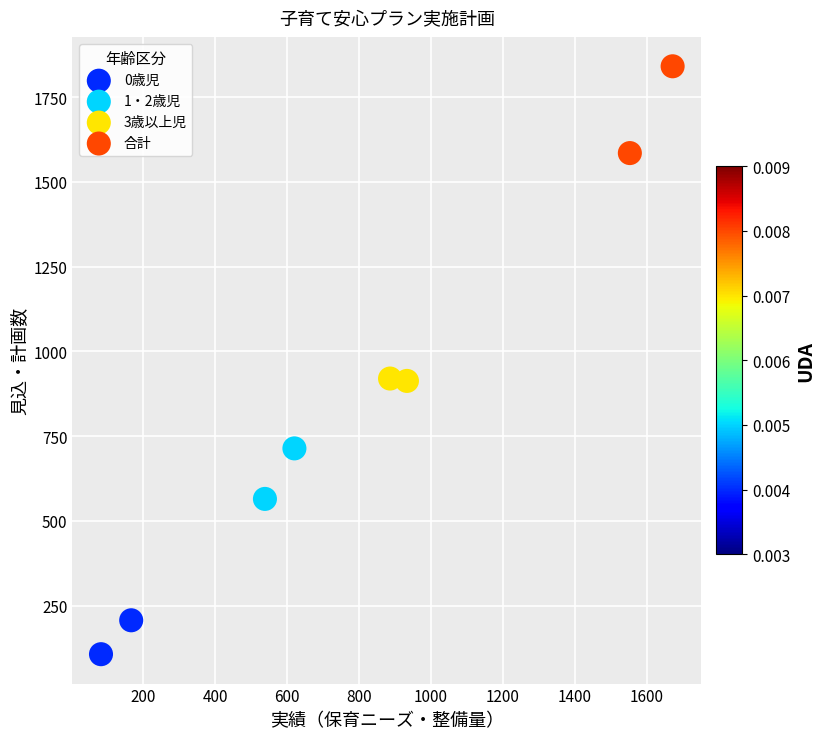

What are all the series names shown in the legend?

0歳児, 1・2歳児, 3歳以上児, 合計